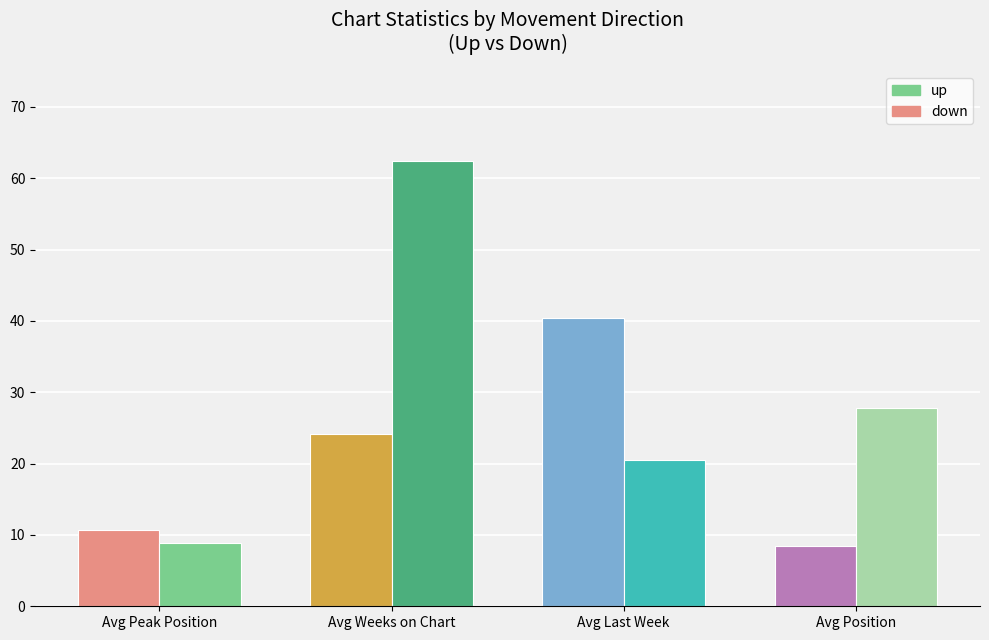

How many data points does each series have?

4